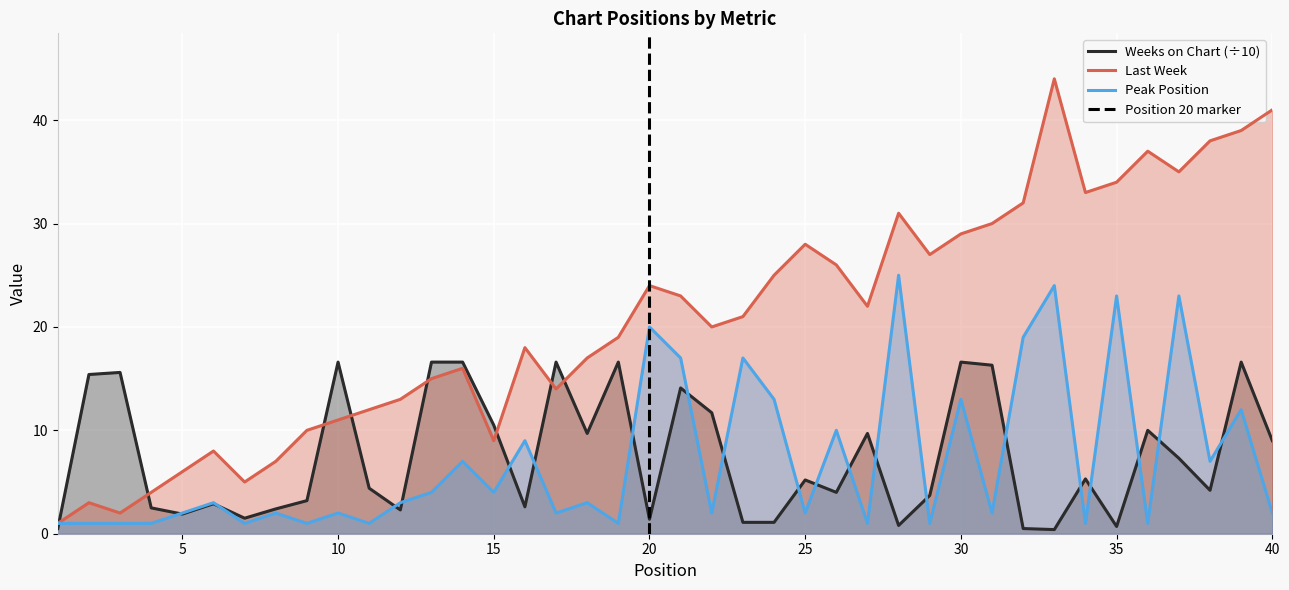

True or false: Weeks on Chart has more than 1 interior local peaks.

True